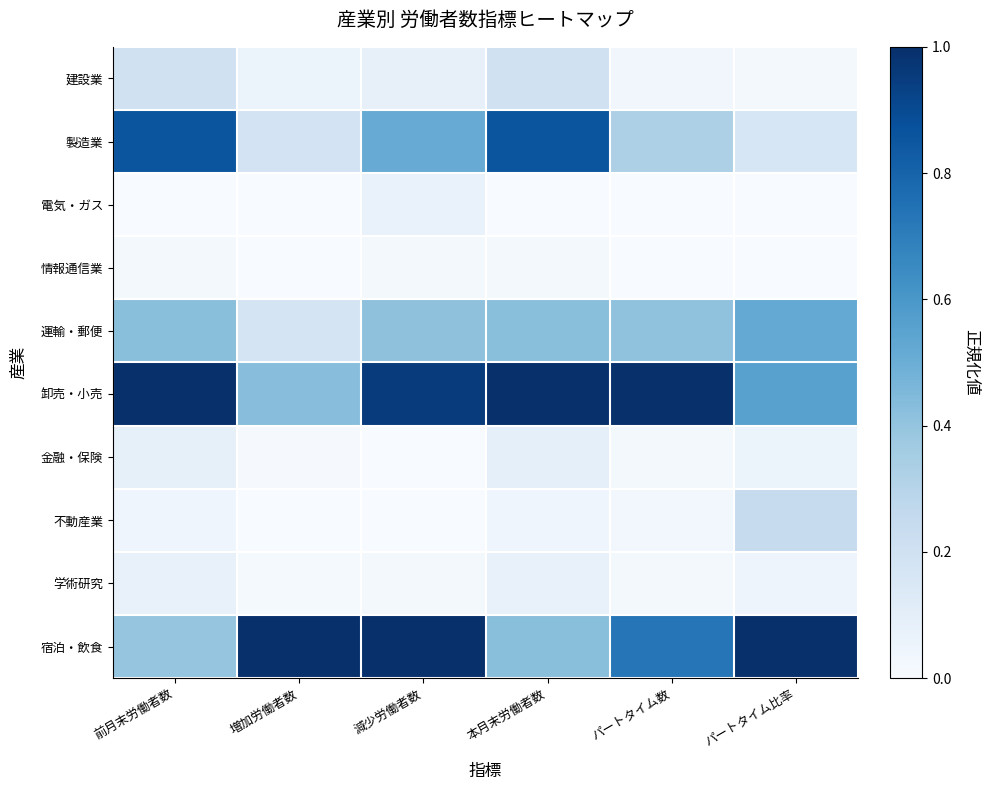

Rank the series at 前月末労働者数 from lowest to highest value.

電気・ガス, 情報通信業, 不動産業, 学術研究, 金融・保険, 建設業, 宿泊・飲食, 運輸・郵便, 製造業, 卸売・小売